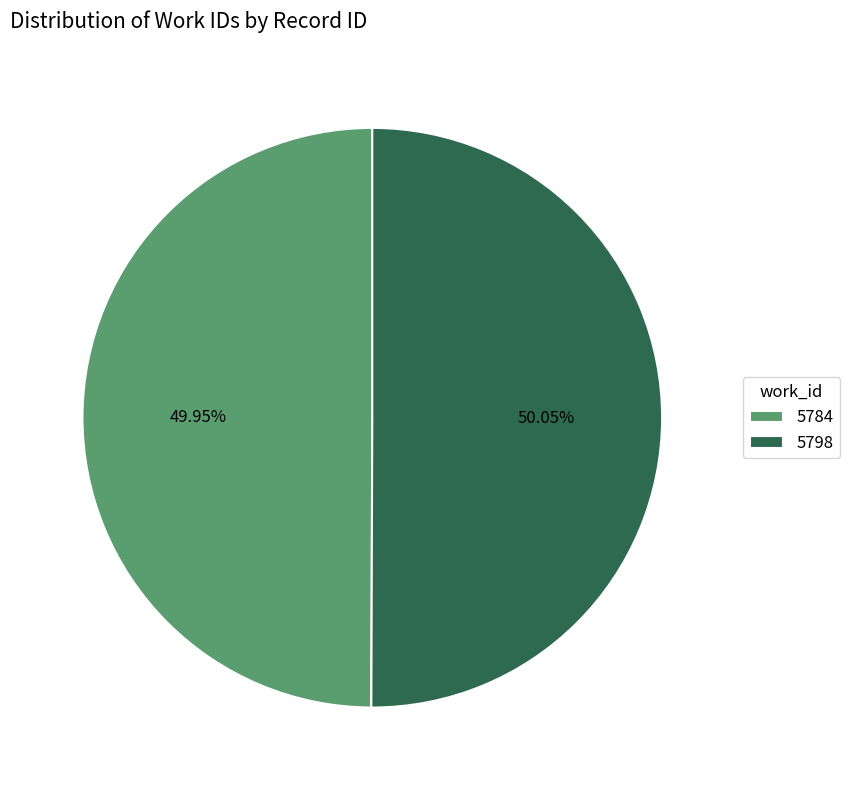

What percentage is the 5798 slice, to the nearest percent?

50%